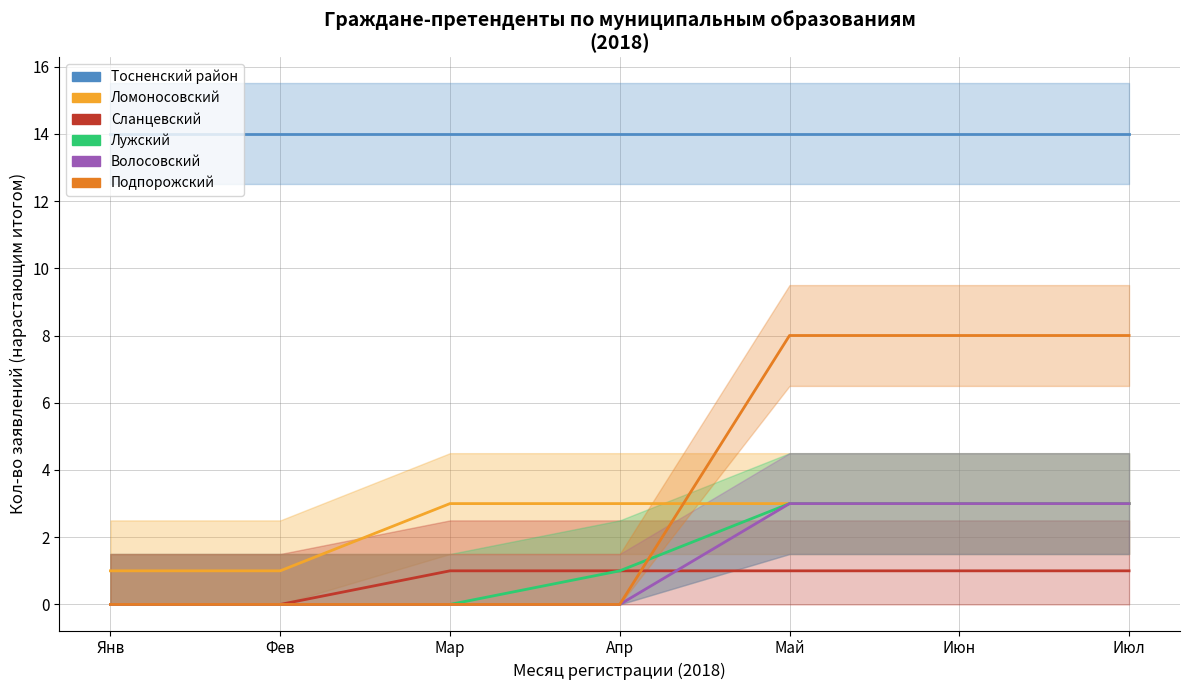

At how many categories does at least one series exceed 5?

7